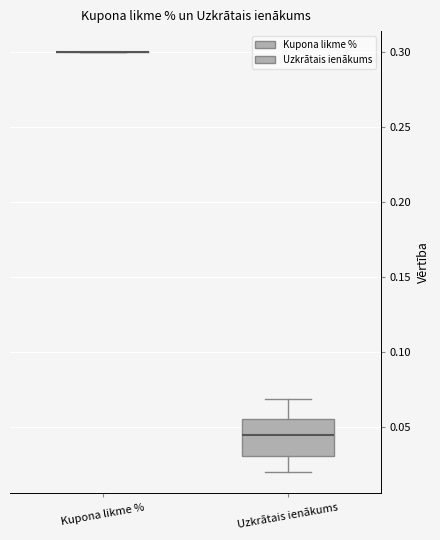

Reading left to right, read every box against the y-axis: the position of its median line, the range the box covers, and the ends of its whiskers. The values are not printed on the chart, so give them approximately, as read against the axis.

Kupona likme %: box collapsed to a line at 0.300, whiskers 0.300 to 0.300
Uzkrātais ienākums: median 0.045, box 0.030 to 0.055, whiskers 0.020 to 0.070